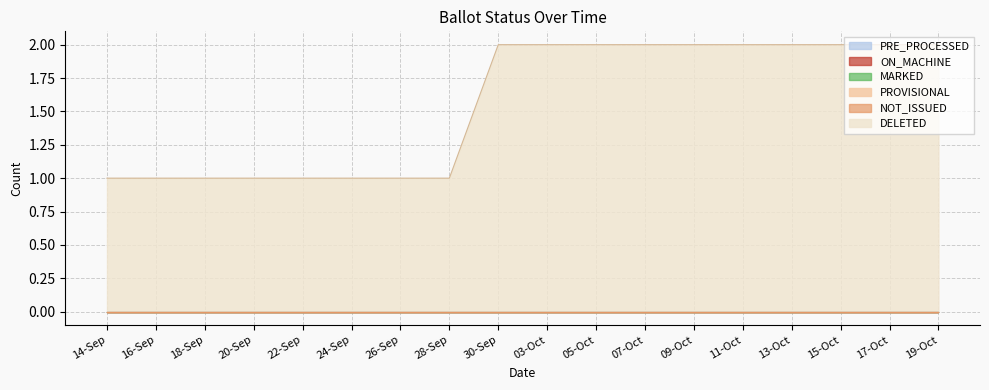

At 16-Sep, list the series in order from largest to smallest.

DELETED, NOT_ISSUED, PROVISIONAL, MARKED, ON_MACHINE, PRE_PROCESSED